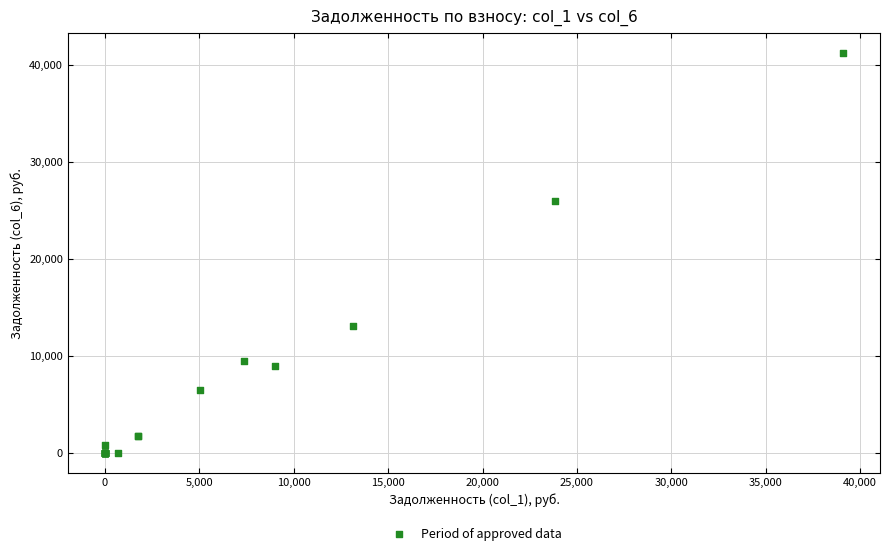

What Y value in the scatter plot is closest to 20619?

25963.7